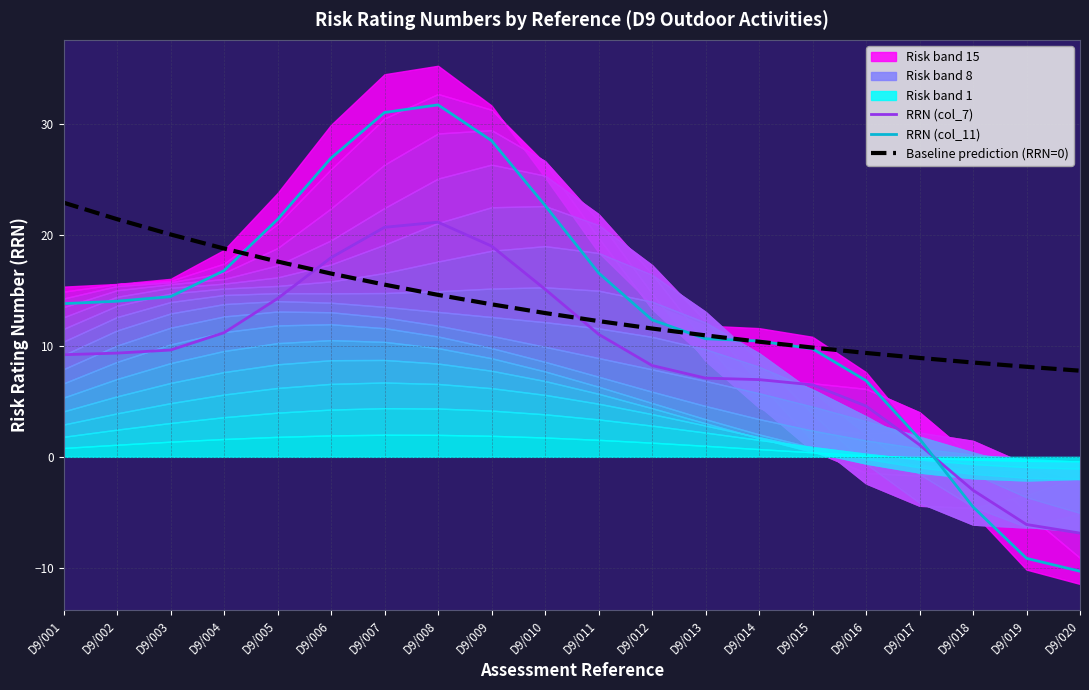

Between D9/001 and D9/008, which is larger?

D9/008